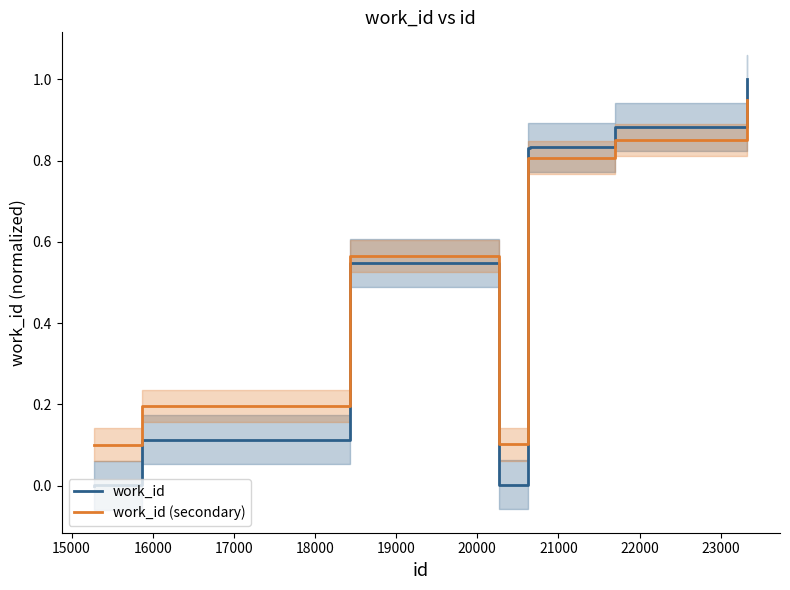

What is the maximum value for work_id?

1.0